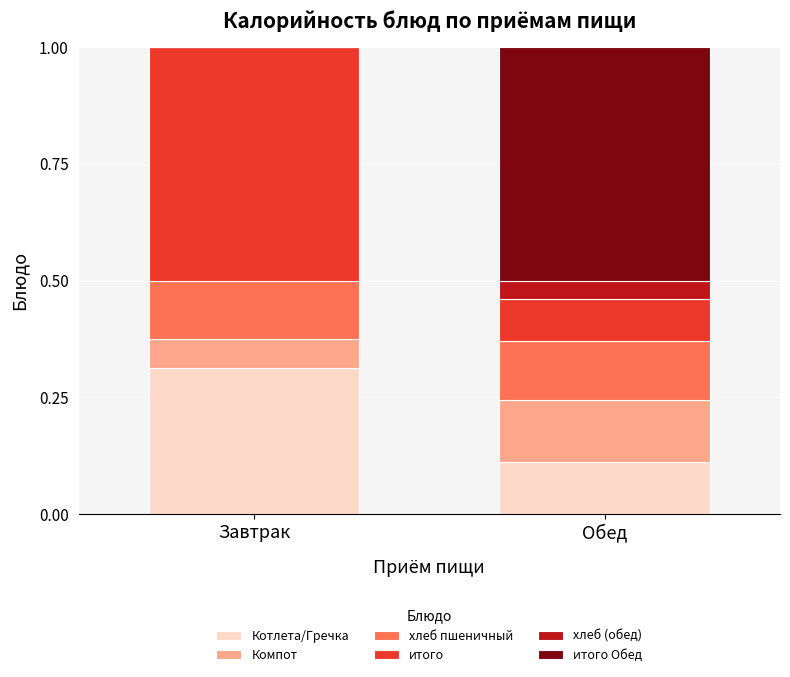

What is the sum of the Котлета/Гречка values at Завтрак and Обед?

0.4